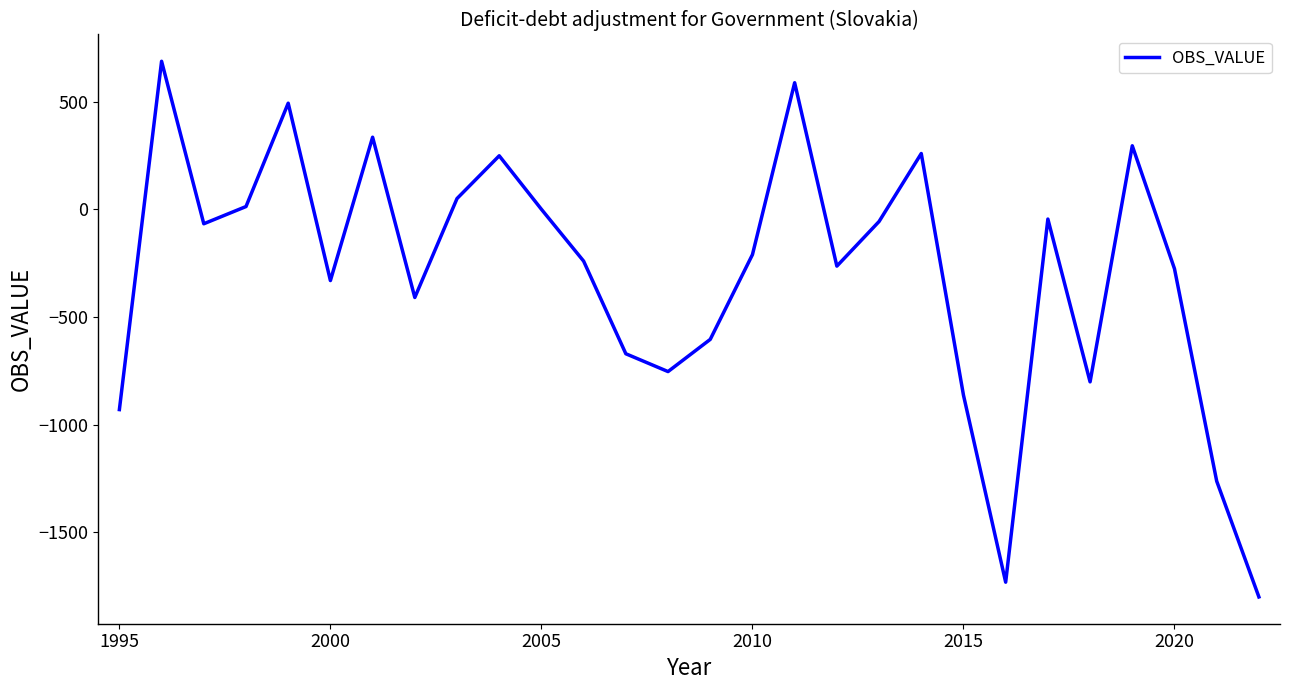

What is the difference between the maximum and minimum values?

2487.9